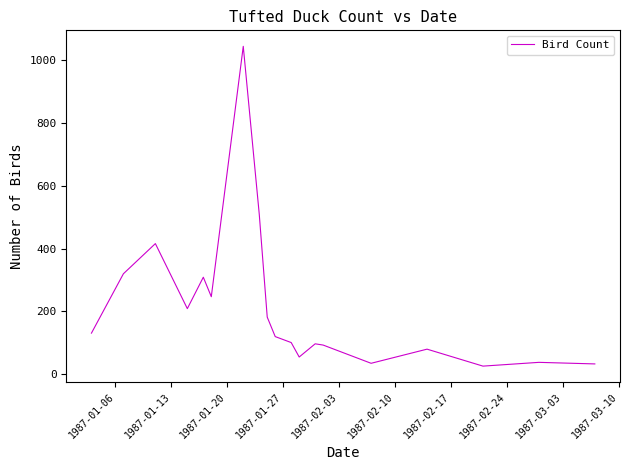

What is the maximum value shown in the chart?

1044